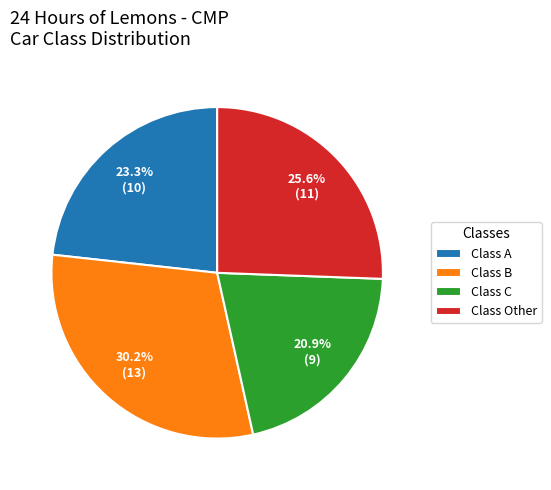

Which has a higher value, Class A or Class Other?

Class Other